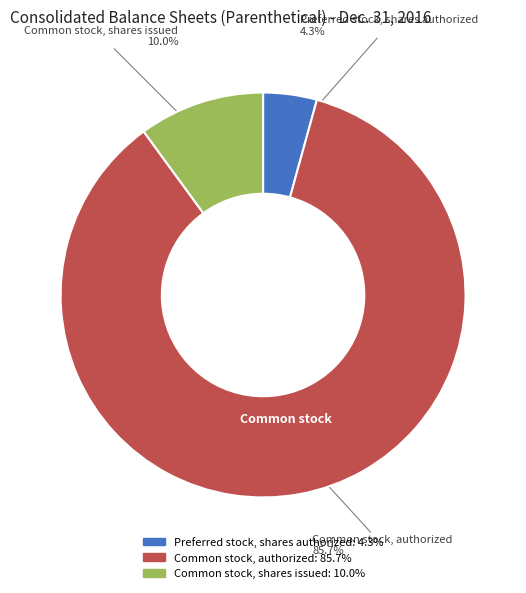

What is the majority slice?

Common stock, authorized